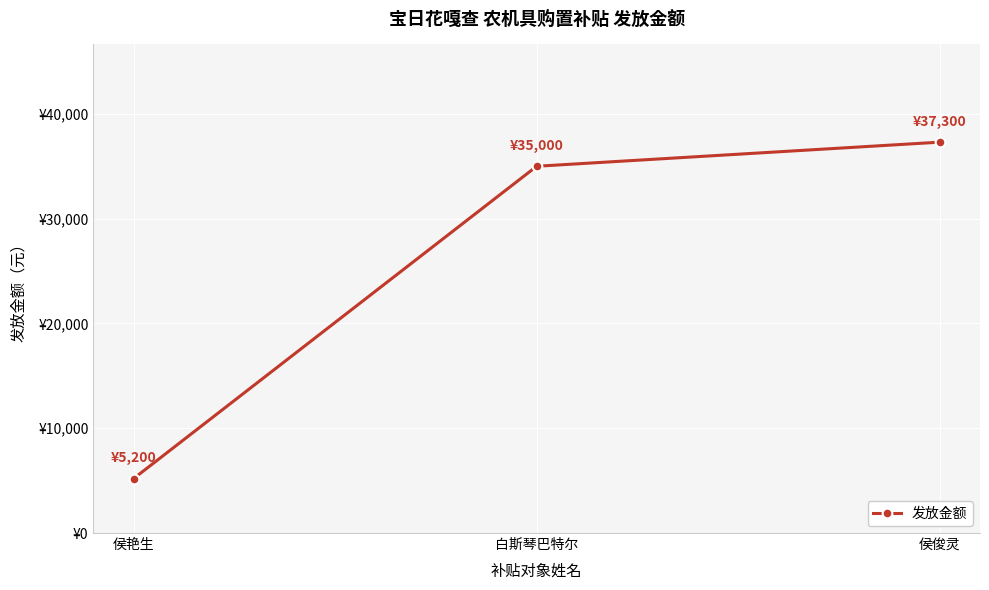

What position from the left is 白斯琴巴特尔?

2